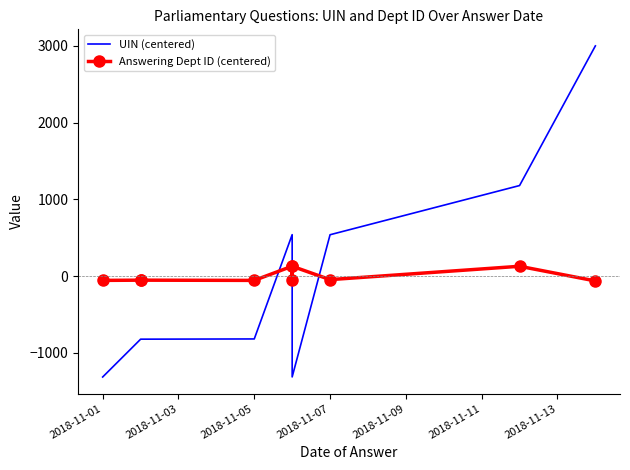

After their last crossing, which series has the higher values: UIN (centered) or Answering Dept ID (centered)?

UIN (centered)